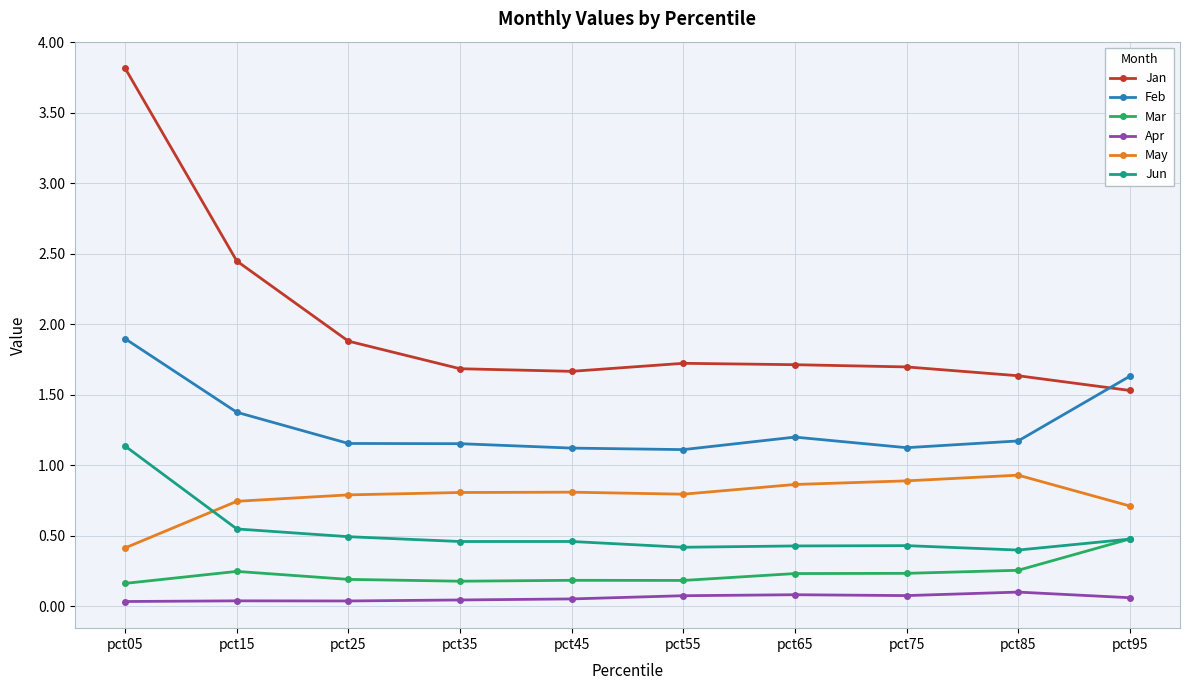

Which series has the largest range (max minus min)?

Jan